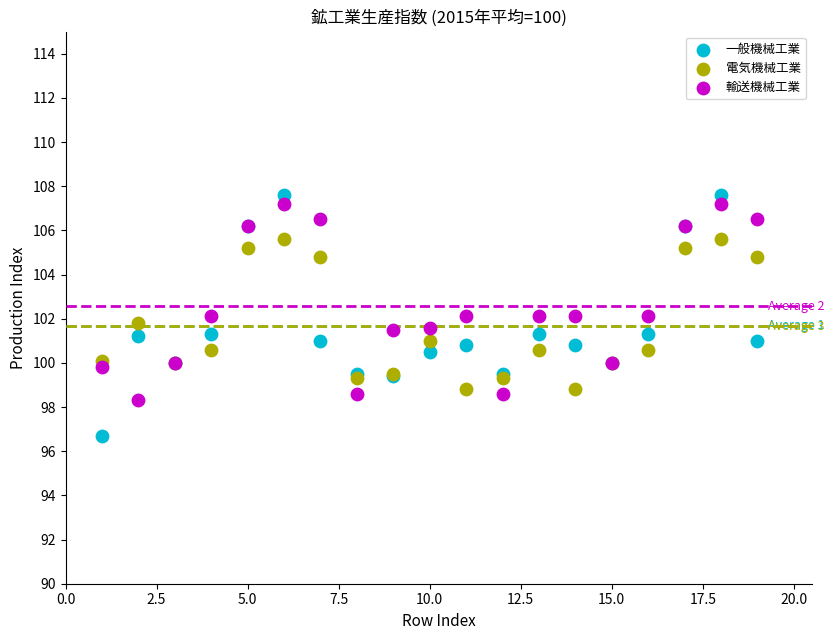

What is the X range (max minus min) for the scatter plot?

18.0